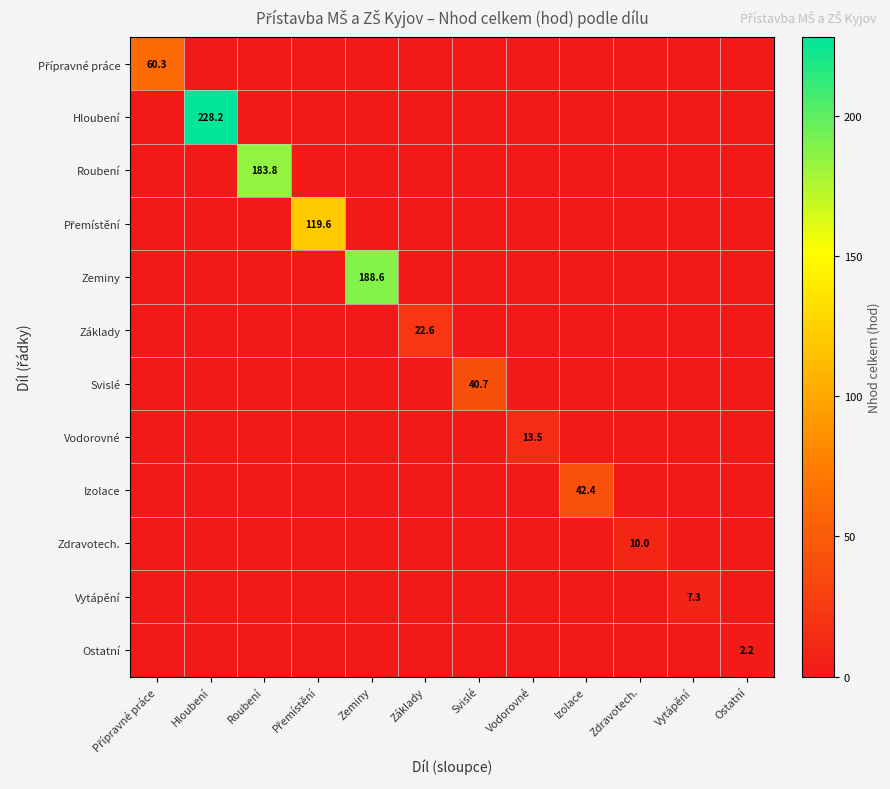

What is the spread (max minus min) of values at Přípravné práce?

60.3